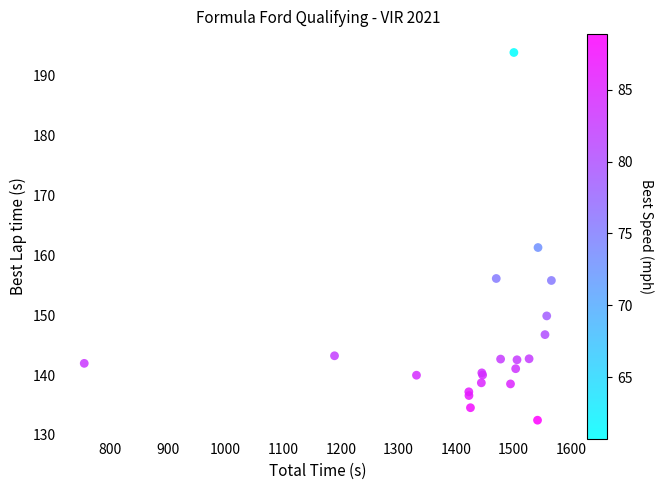

What Y value in the scatter plot is closest to 163?

161.3